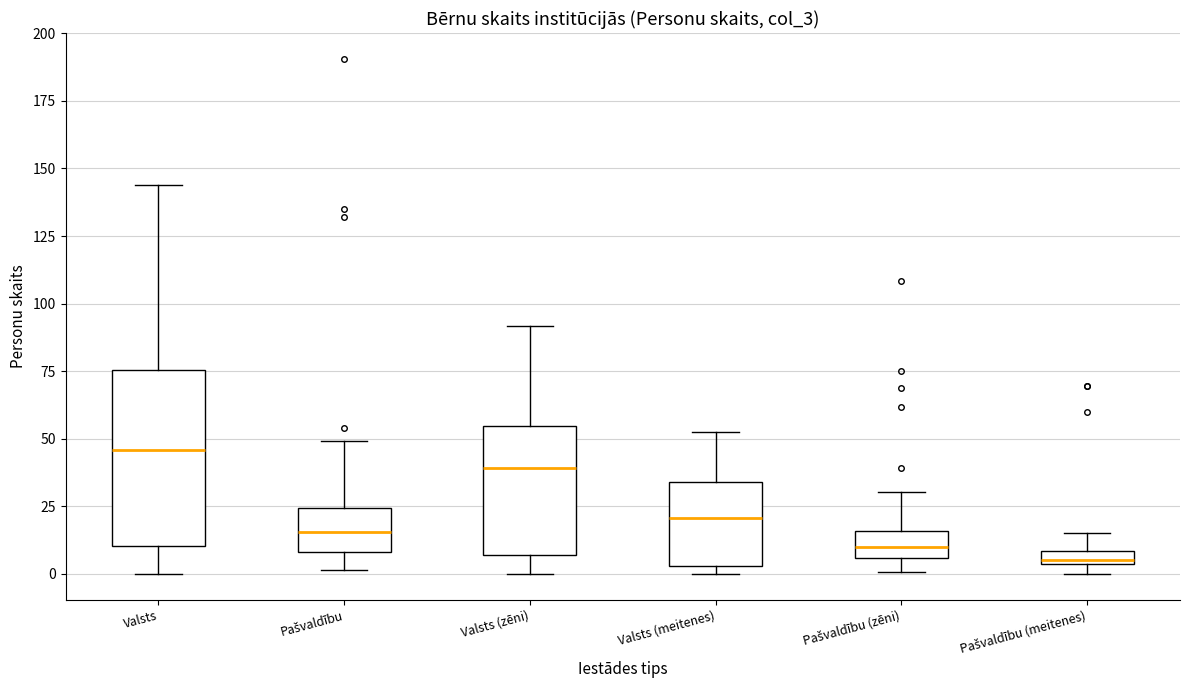

Where is the upper edge of the box for Pašvaldību on the y-axis? The values are not printed on the chart, so give them approximately, as read against the axis.

25